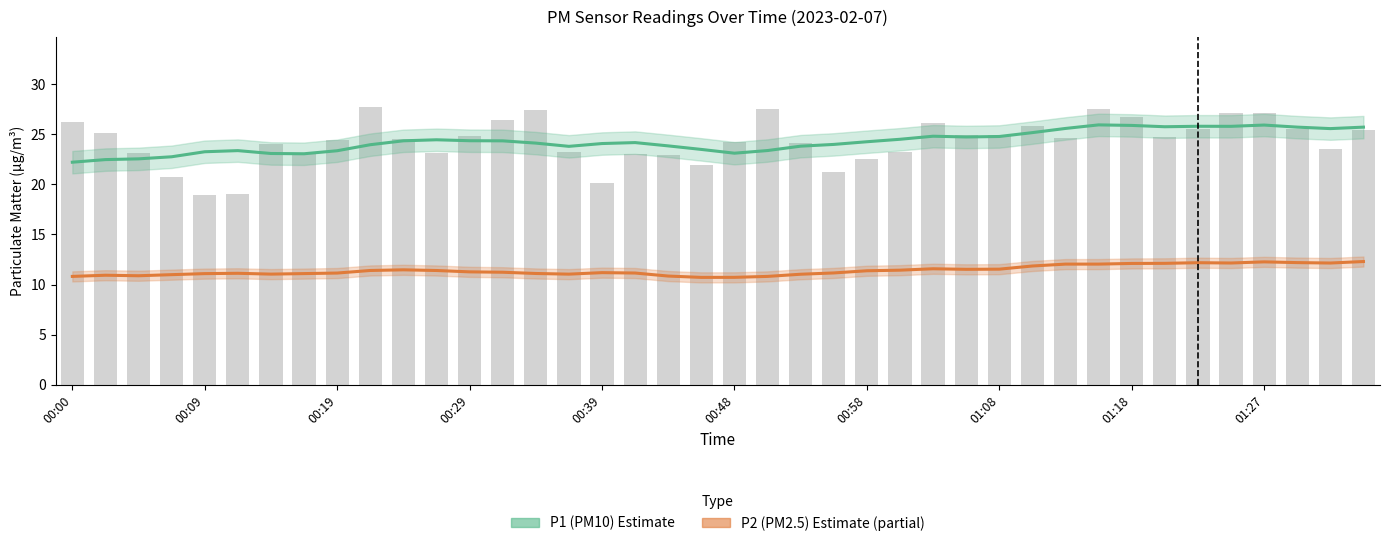

Are the bars grouped side by side (vs. stacked)?

Yes